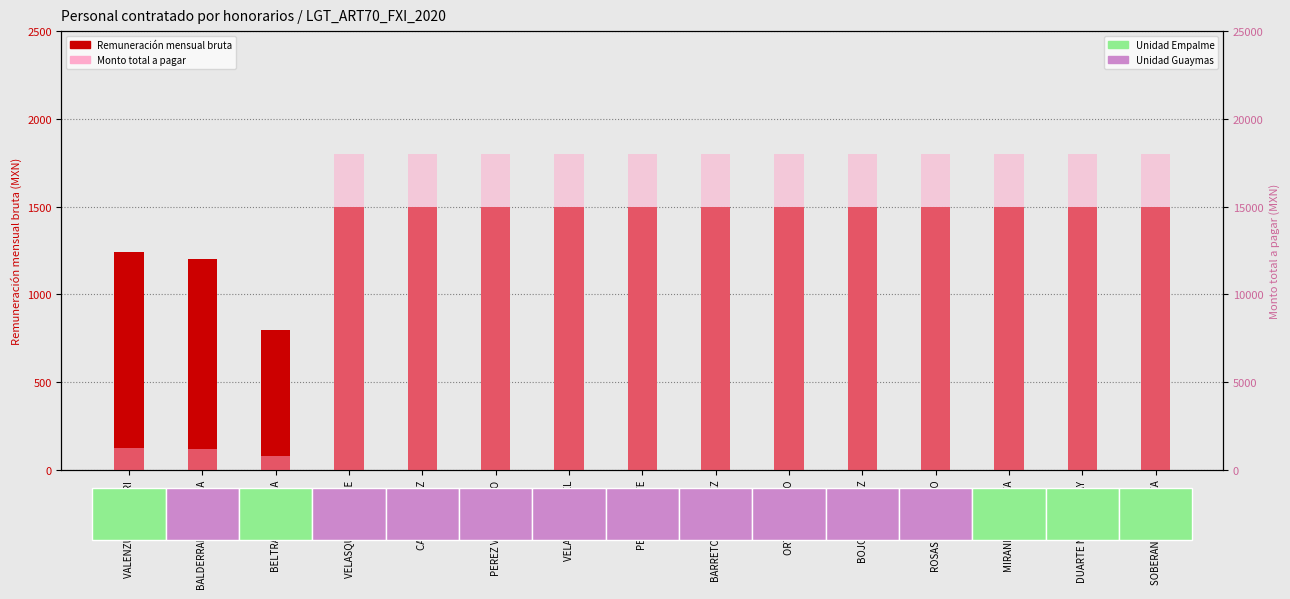

Is the value of Remuneración mensual bruta at CAMPAÑA RUIZ greater than the value of Monto total a pagar at BALDERRAMA UNZUETA?

Yes